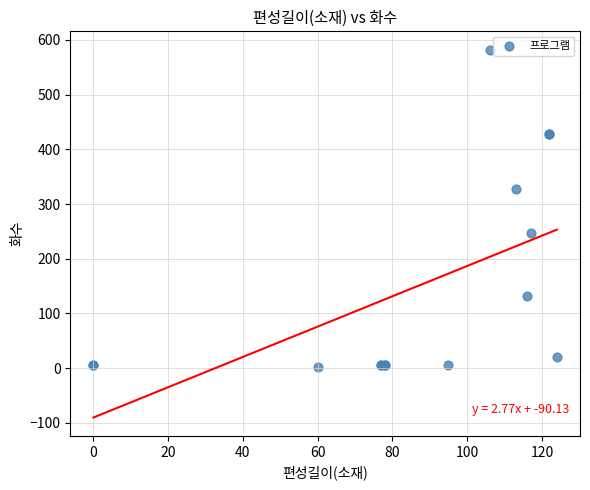

What Y value in the scatter plot is closest to 292?

327